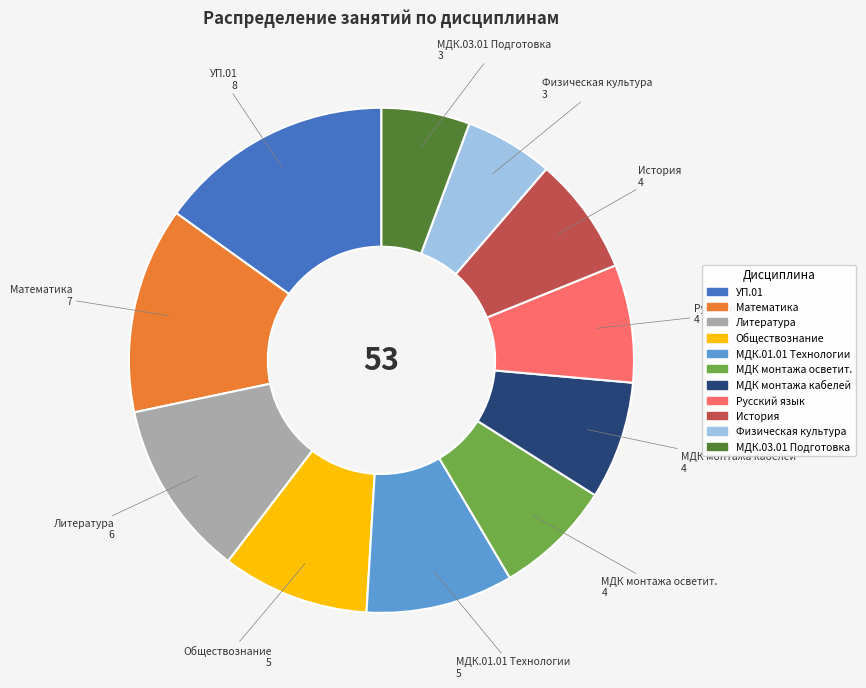

Does any single category account for the majority?

No